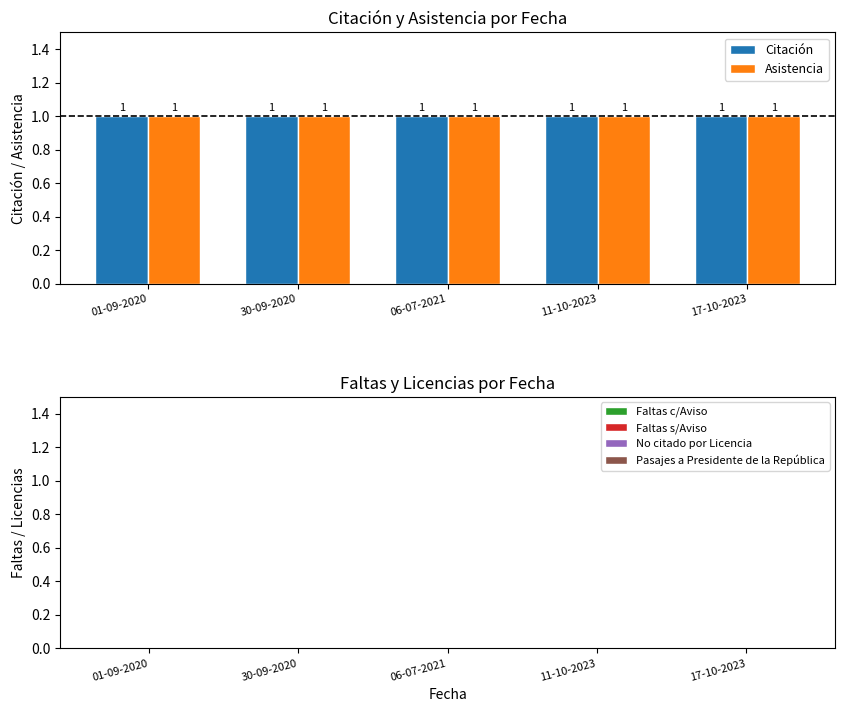

True or false: Citación has a value of 1 at 01-09-2020.

True